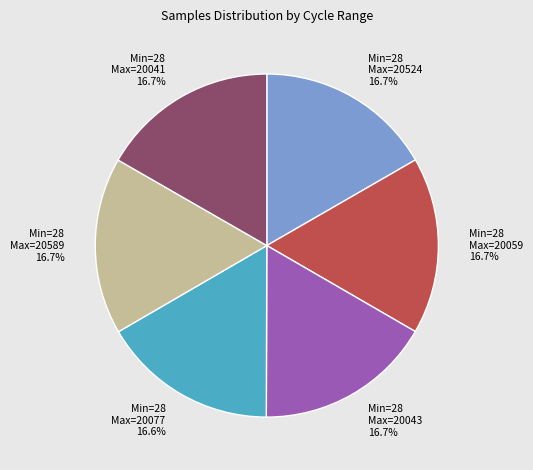

Does any single category account for the majority?

No